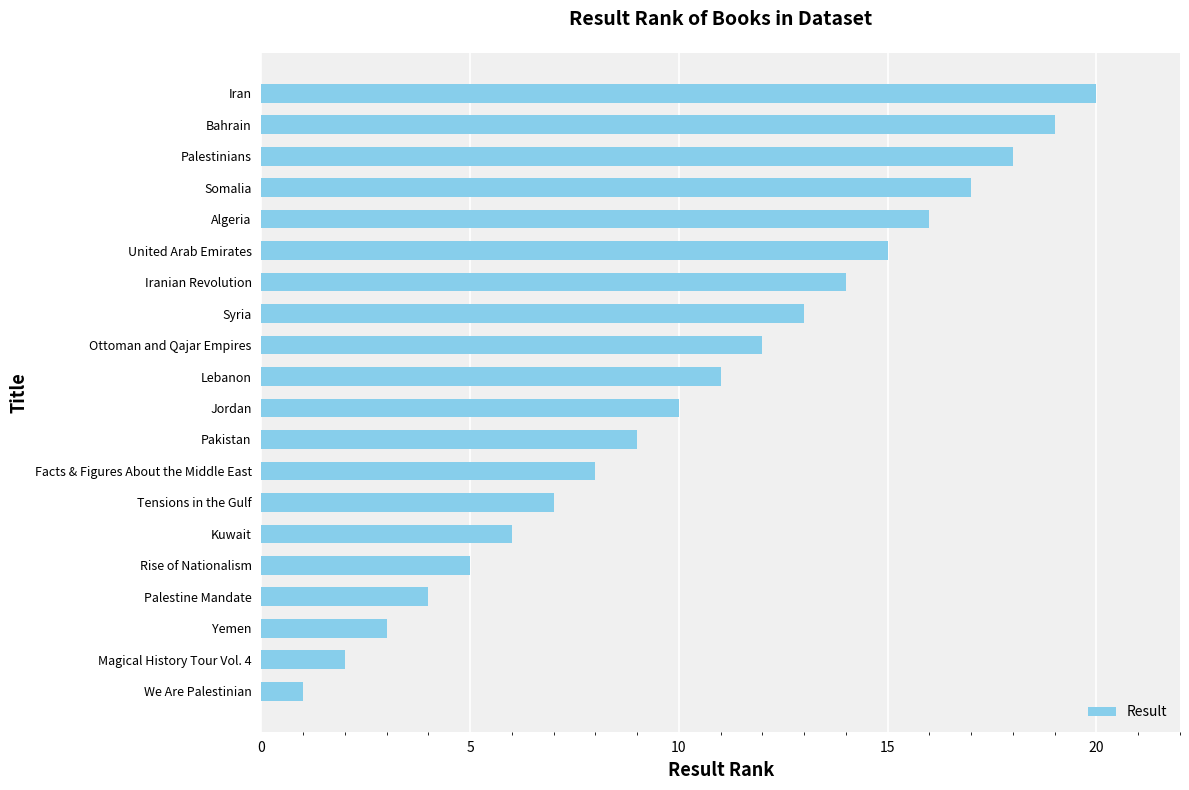

Is it true that the value at Magical History Tour Vol. 4 is 2?

True